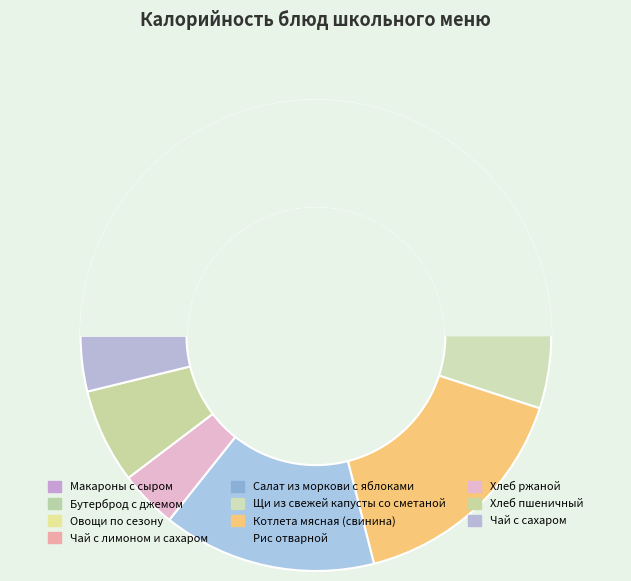

Approximately how many times larger is the value at Рис отварной compared to Котлета мясная (свинина)?

0.9